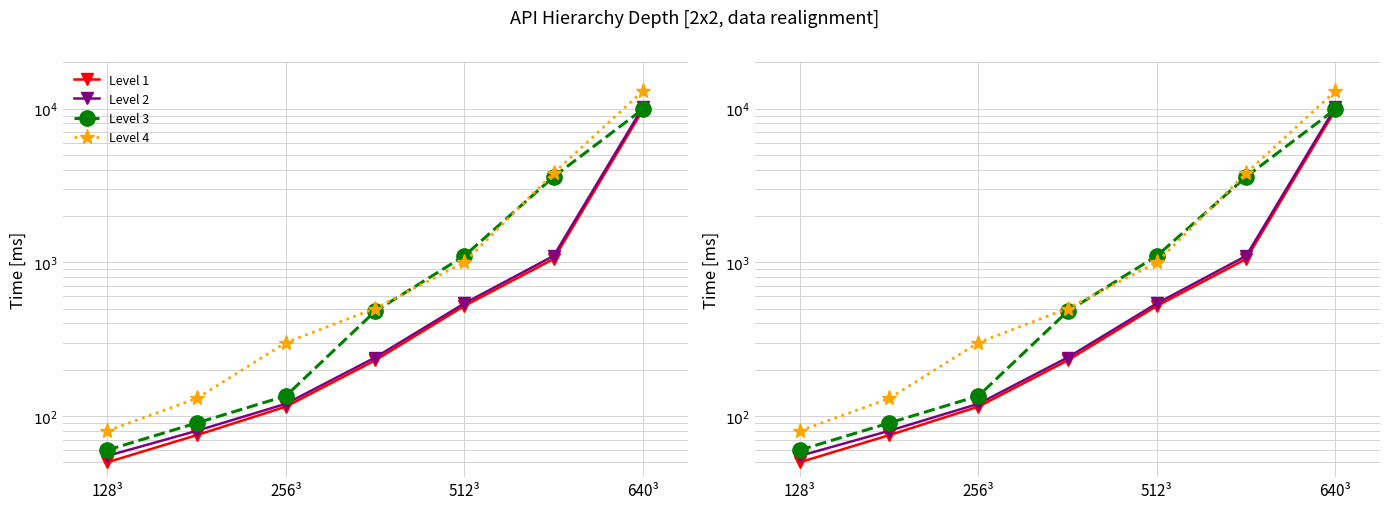

What are all the series names shown in the legend?

Level 1, Level 2, Level 3, Level 4